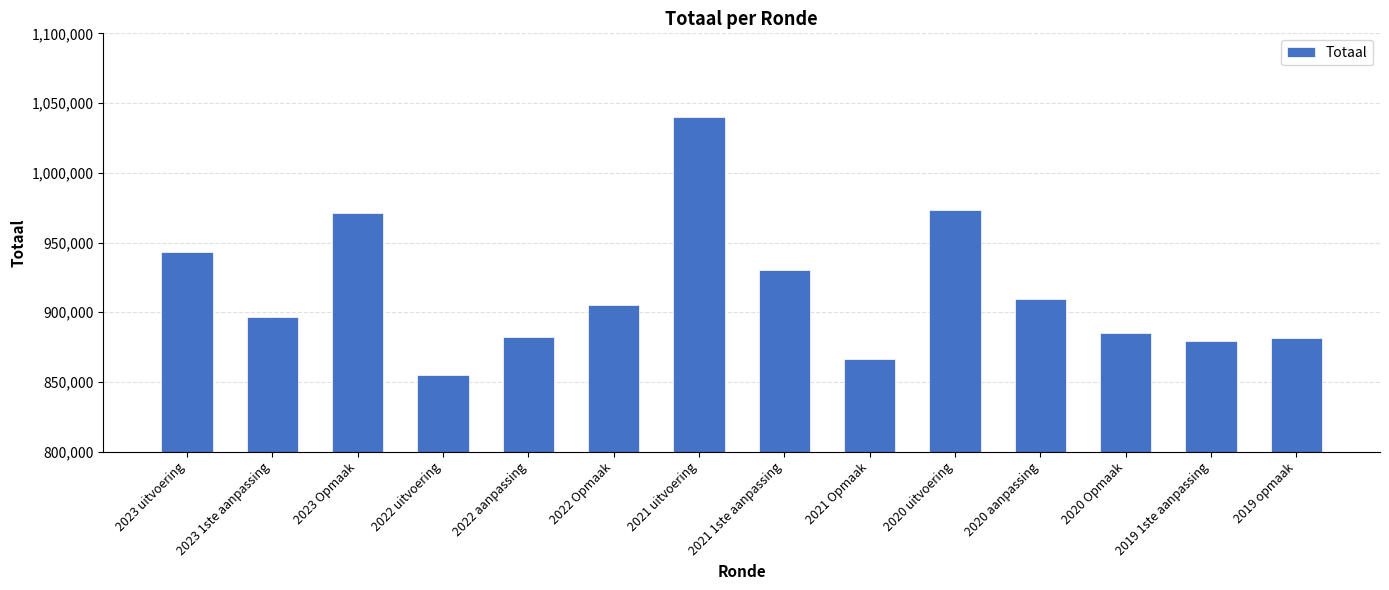

What is the greatest value displayed?

1039796